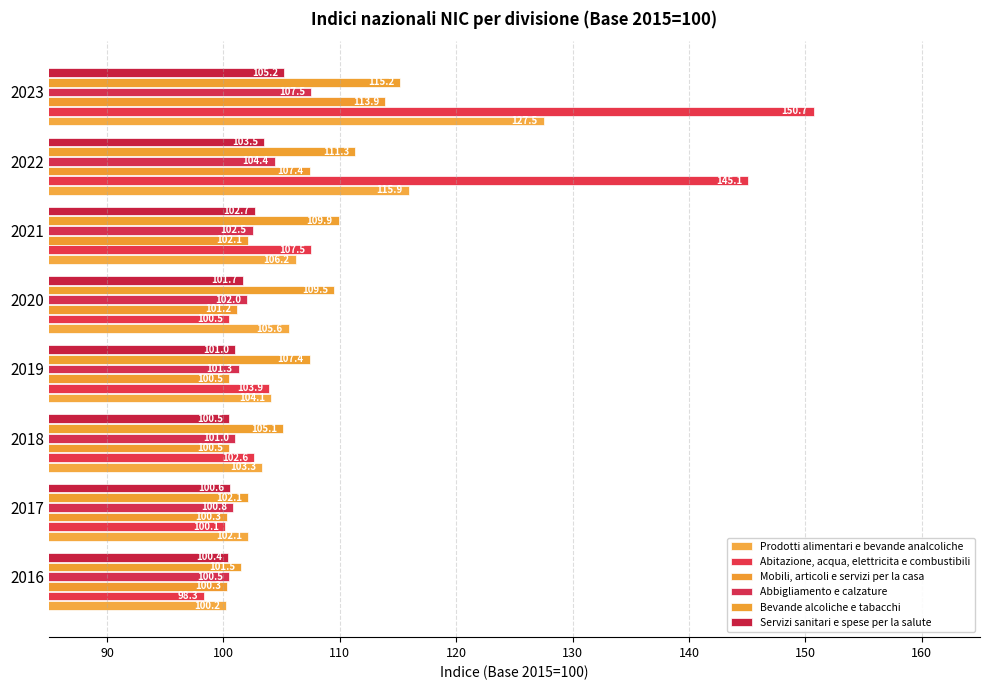

How many values in the Mobili, articoli e servizi per la casa series are below 101?

4